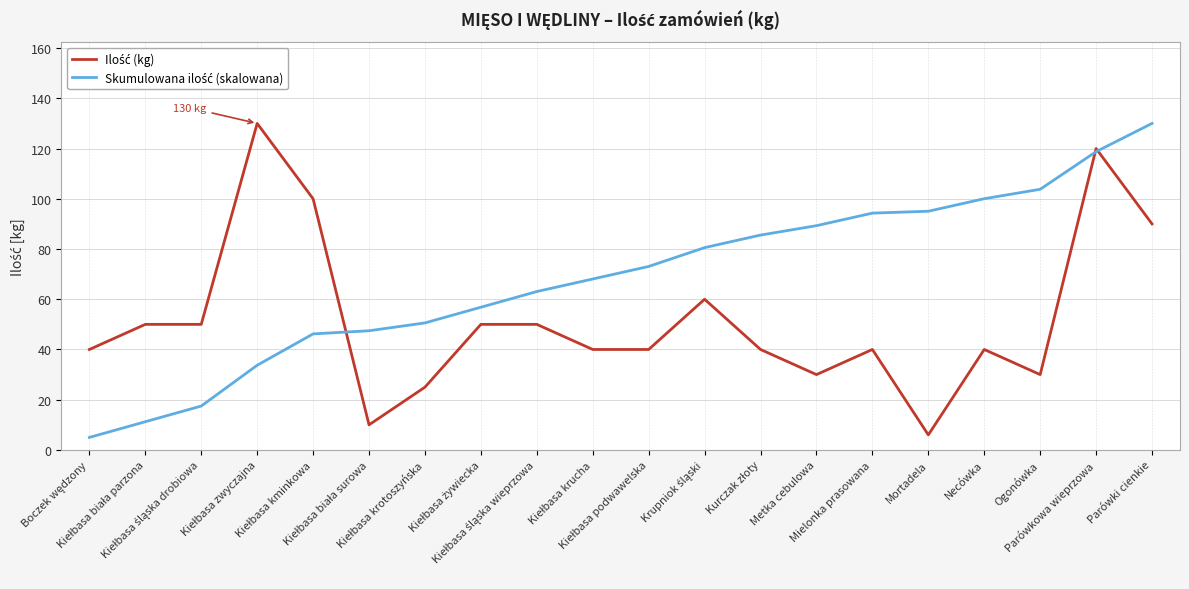

Where is the first local maximum for Ilość (kg)?

Kiełbasa zwyczajna